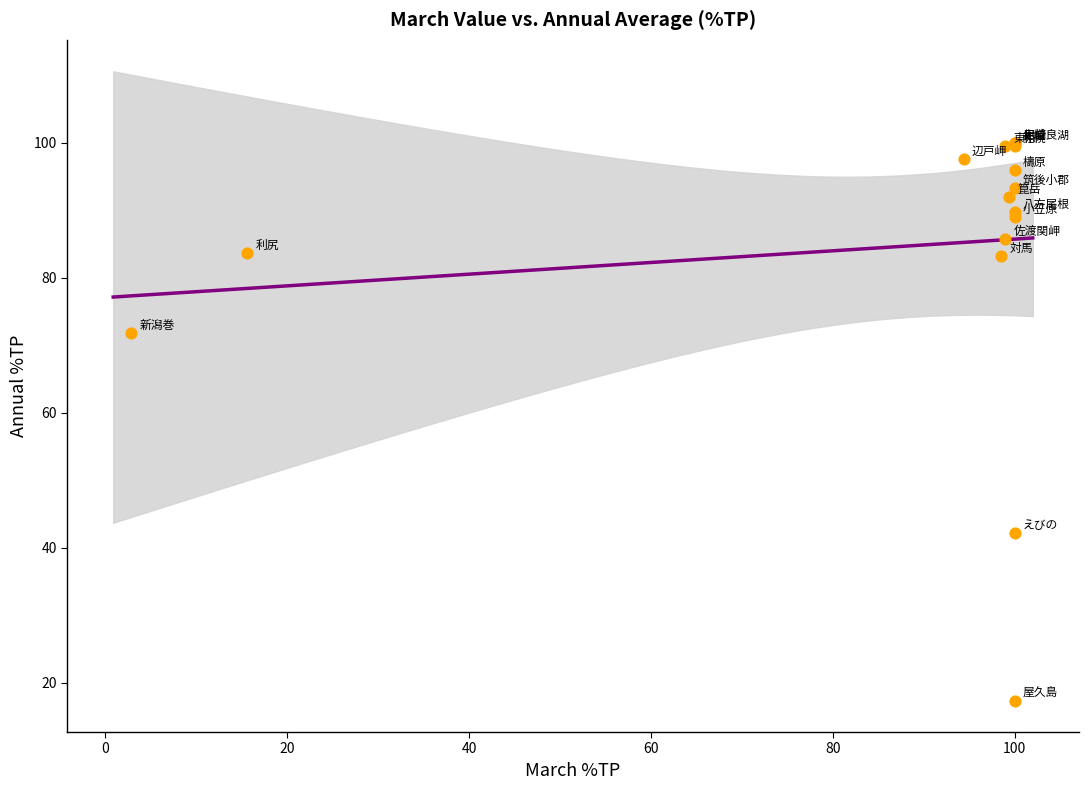

What Y value in the scatter plot is closest to 58?

71.8